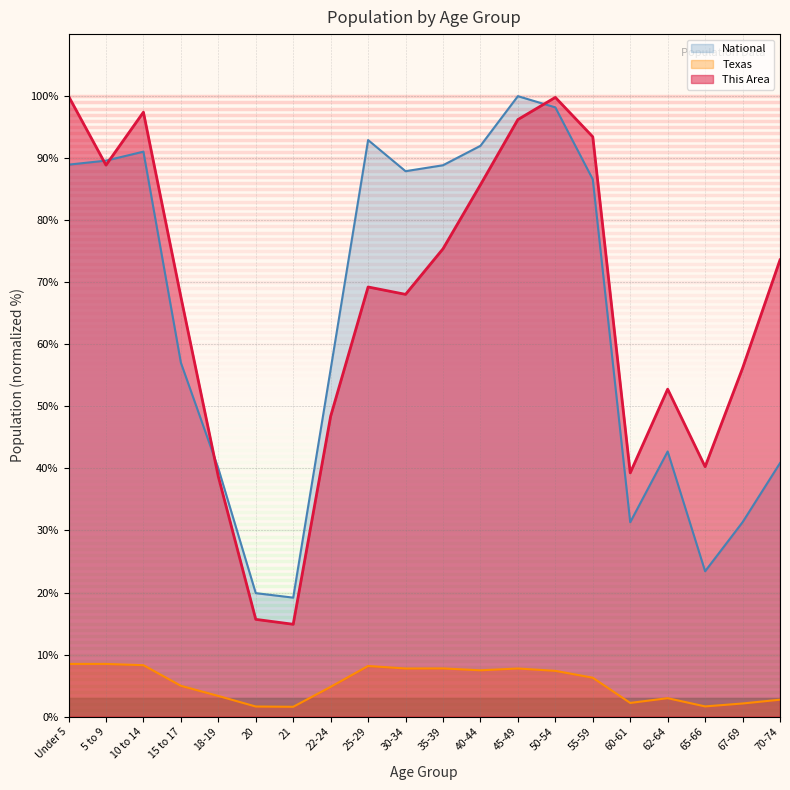

Reading left to right, what are all the values shown in this chart?

This Area: 100.0	88.9	97.4	67.7	38.7	15.7	14.9	48.4	69.2	68.1	75.4	85.7	96.2	99.8	93.5	39.3	52.8	40.3	56.2	73.6
Texas: 8.5	8.5	8.3	5.0	3.3	1.6	1.6	4.8	8.2	7.8	7.8	7.5	7.8	7.4	6.3	2.2	3.0	1.6	2.1	2.7
National: 89.0	89.6	91.1	57.0	40.0	19.9	19.2	56.0	92.9	87.9	88.9	92.0	100.0	98.2	86.6	31.3	42.7	23.4	31.3	40.9